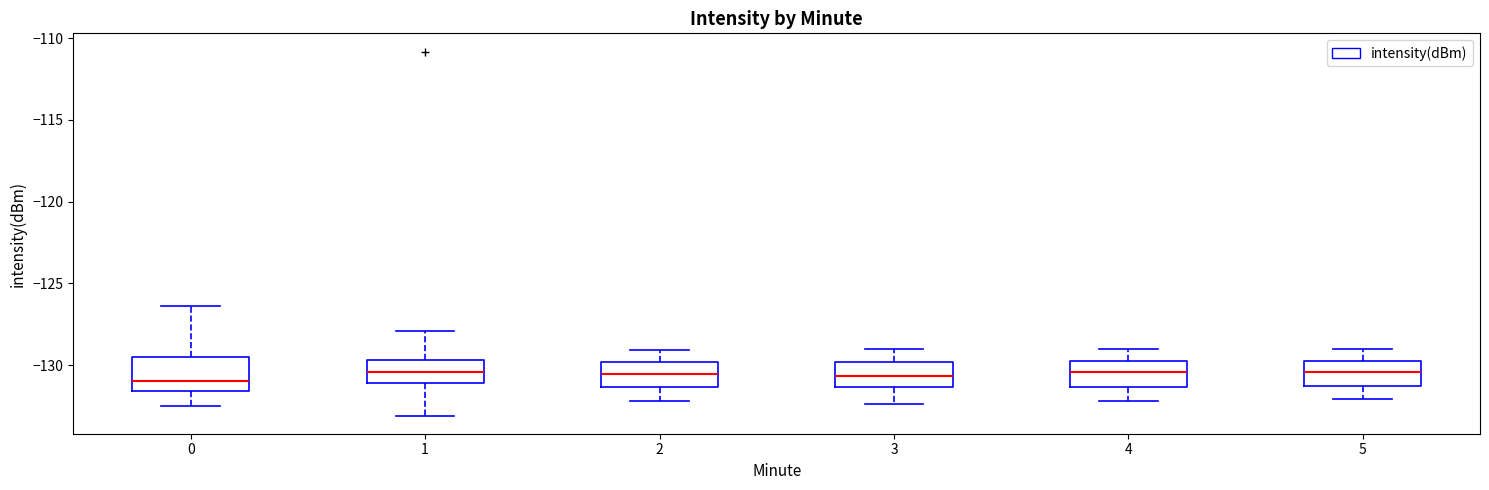

Reading left to right, transcribe this box plot: for each box, give where its median line is, the range the box spans, and where its two whiskers end, as read against the y-axis. The values are not printed on the chart, so give them approximately, as read against the axis.

0: median -131.0, box -131.5 to -129.5, whiskers -132.5 to -126.5
1: median -130.5, box -131.0 to -129.5, whiskers -133.0 to -128.0
2: median -130.5, box -131.5 to -130.0, whiskers -132.0 to -129.0
3: median -130.5, box -131.5 to -130.0, whiskers -132.5 to -129.0
4: median -130.5, box -131.5 to -129.5, whiskers -132.0 to -129.0
5: median -130.5, box -131.5 to -129.5, whiskers -132.0 to -129.0